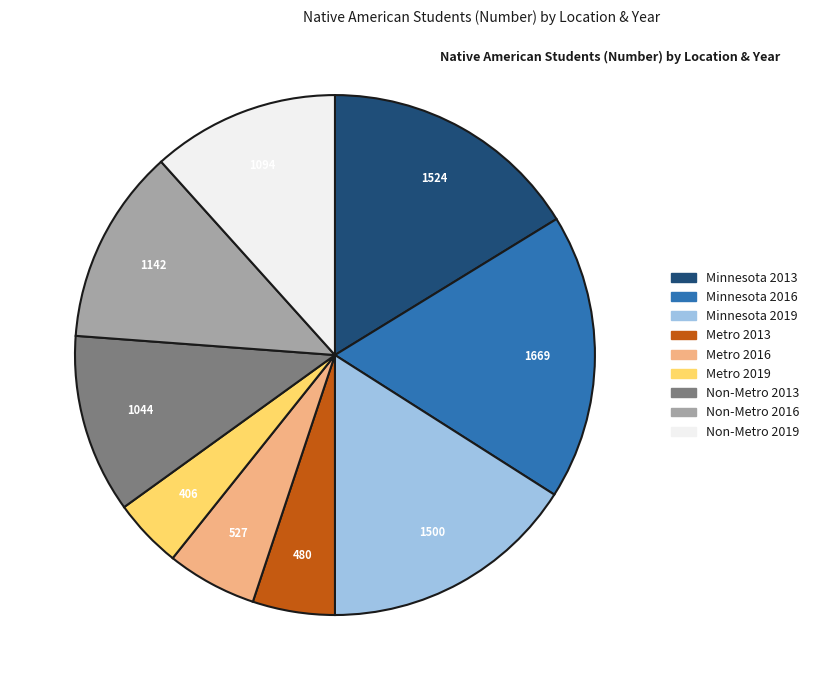

Does Metro 2016 represent more than half of the total?

No